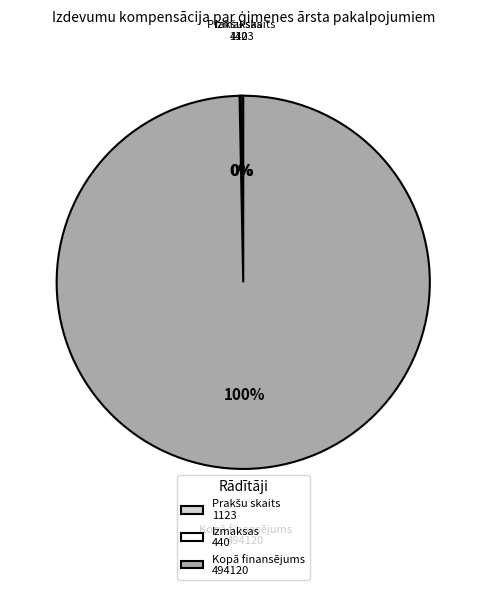

Which slice is the largest?

Kopā finansējums 494120